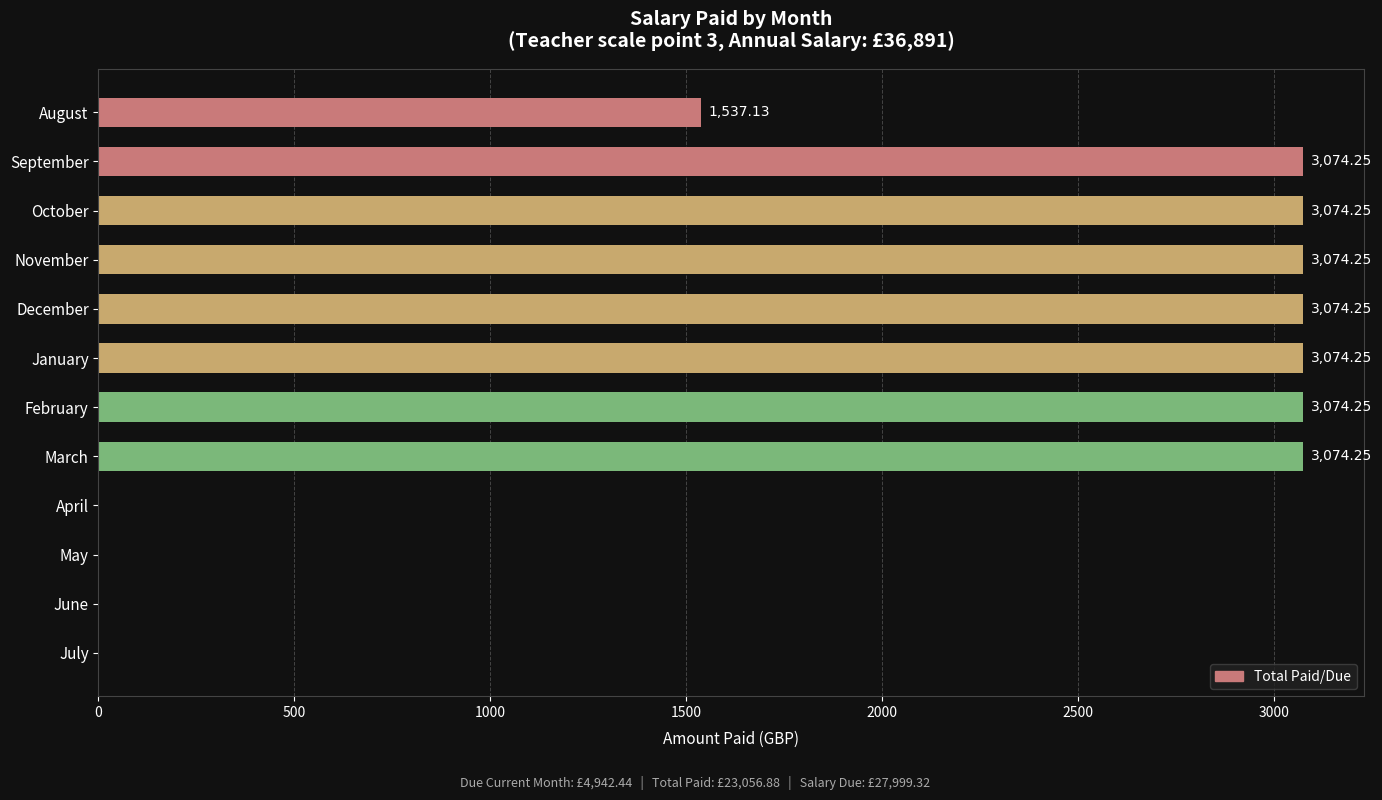

Which has a higher value, October or July?

October